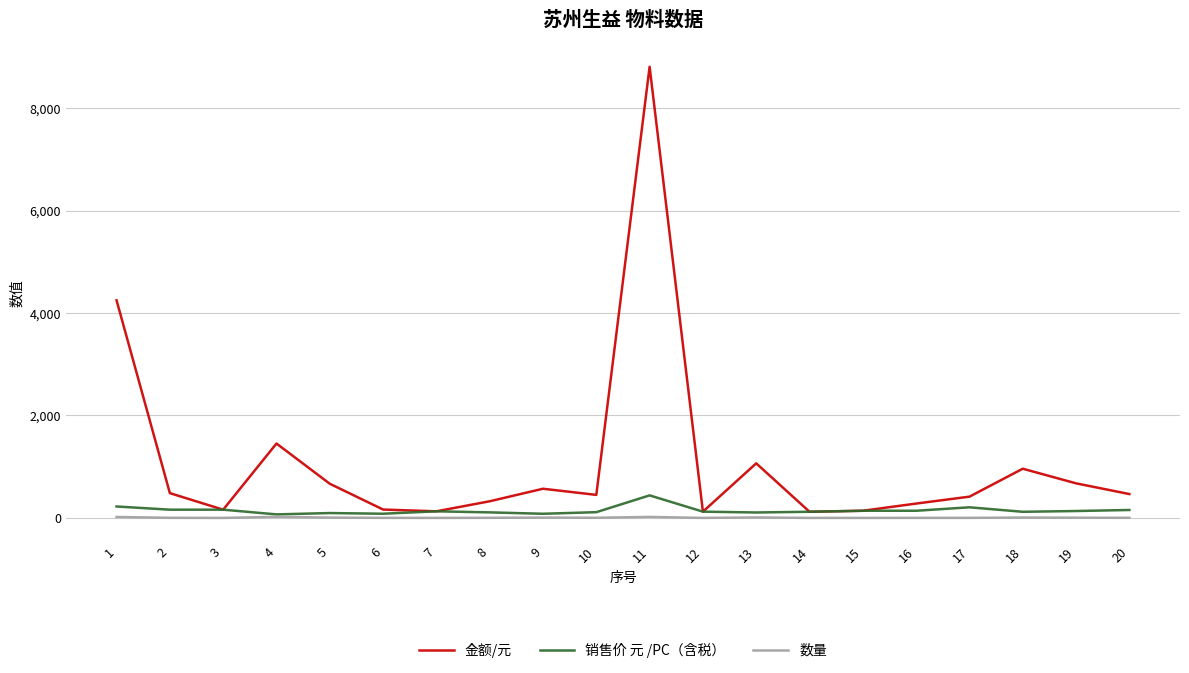

List the series in order of their peak value, highest first.

金额/元, 销售价 元 /PC（含税）, 数量